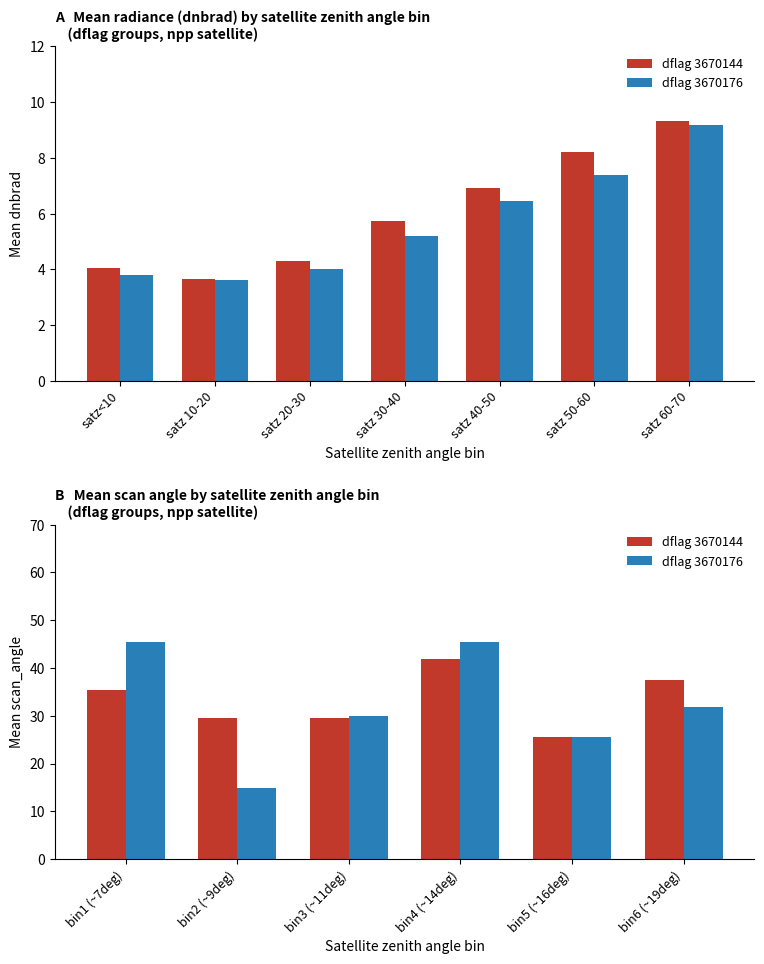

How many distinct data groups are displayed?

2